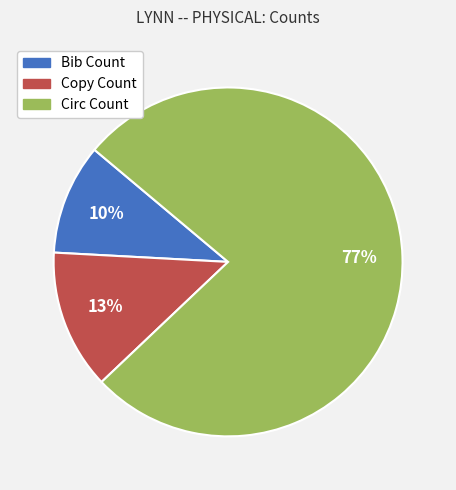

Approximately how many times larger is the value at Copy Count compared to Circ Count?

0.2